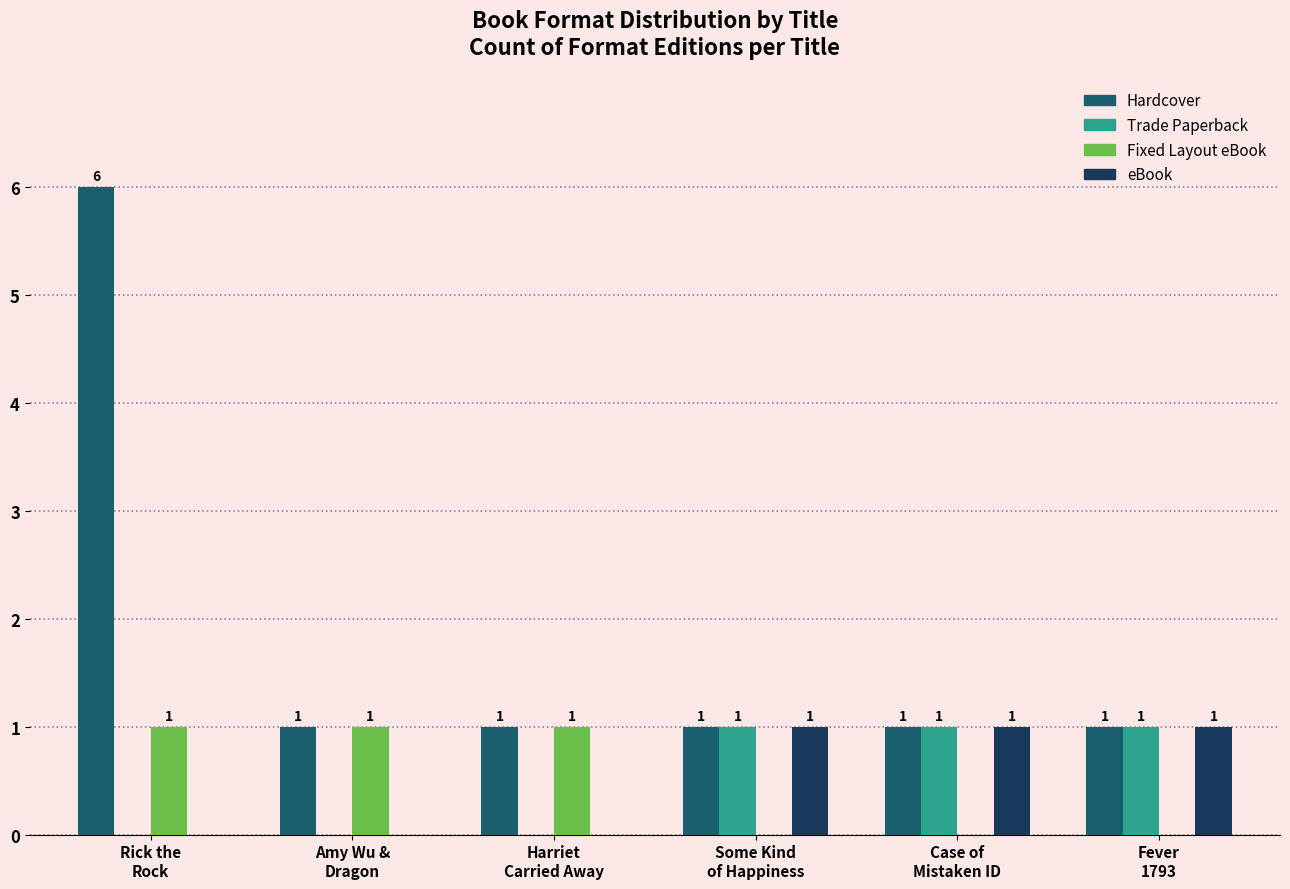

What is the sum of all eBook values?

3